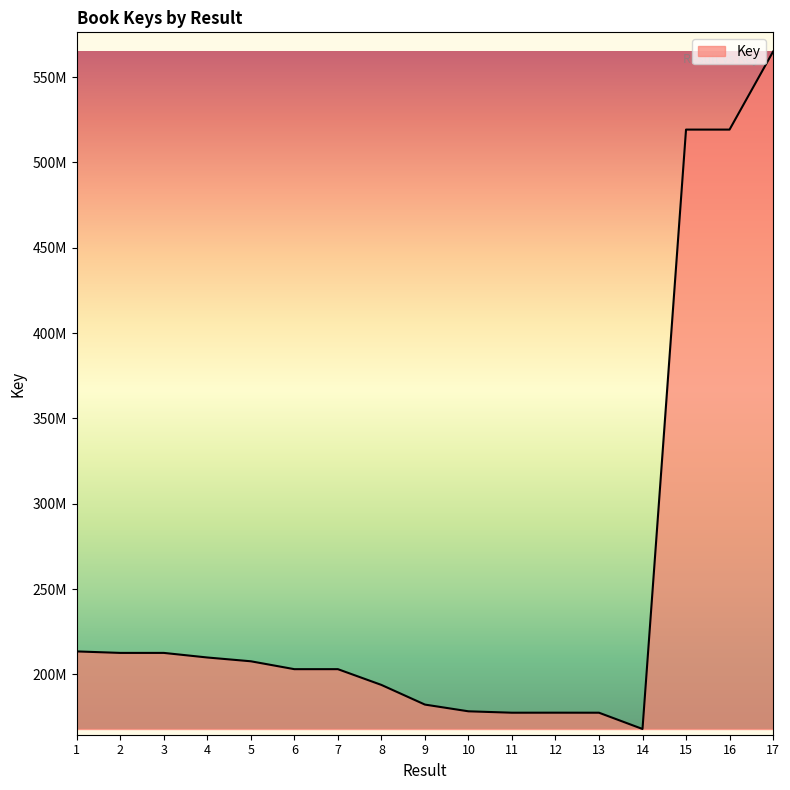

What is the sum of the values at 8 and 13?

371507120